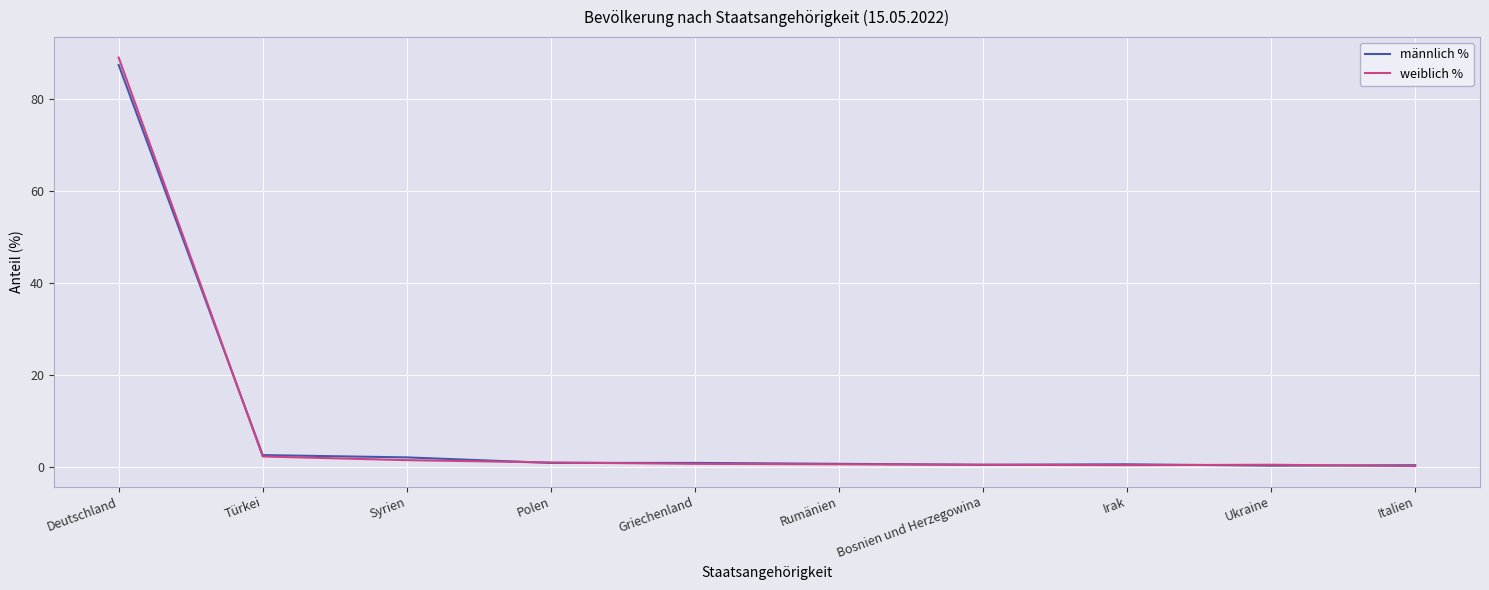

True or false: weiblich % has a value of 0.5 at Bosnien und Herzegowina.

True